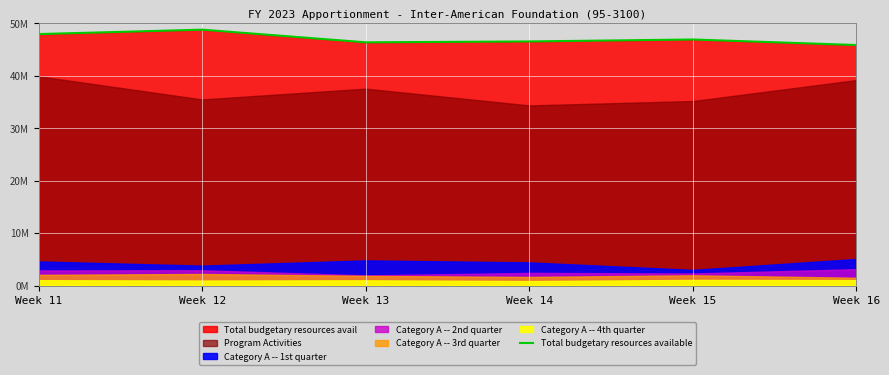

What is the sum of the values at Week 15 and Week 12?

95643366.4